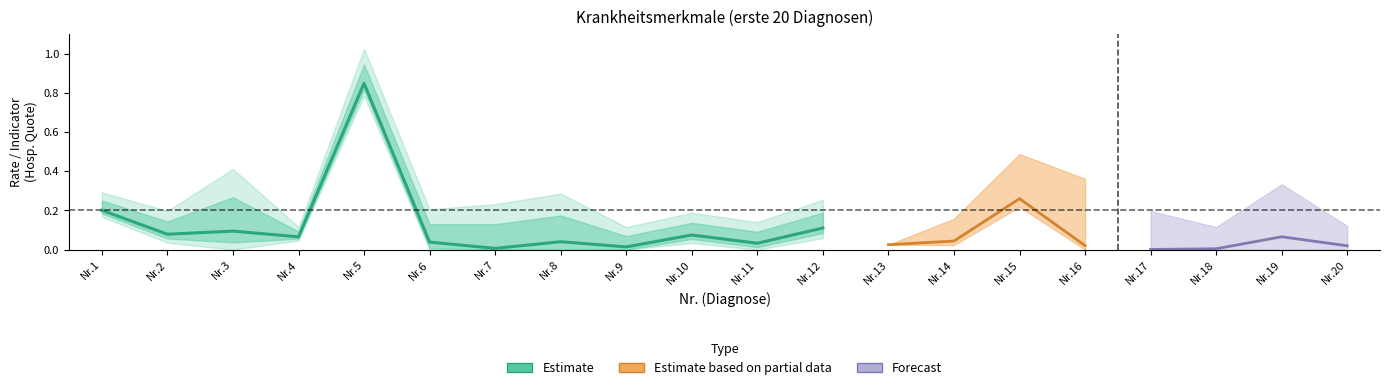

At how many categories does at least one series exceed 0?

20